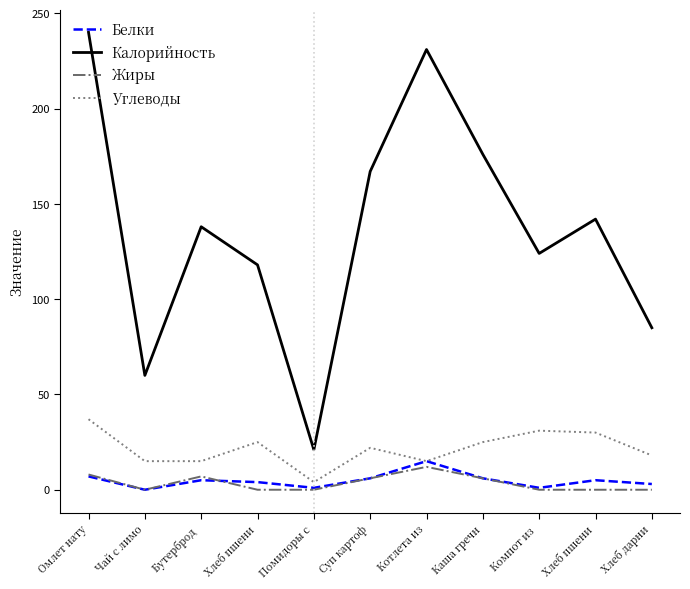

Is this an area chart (filled region under the line)?

No